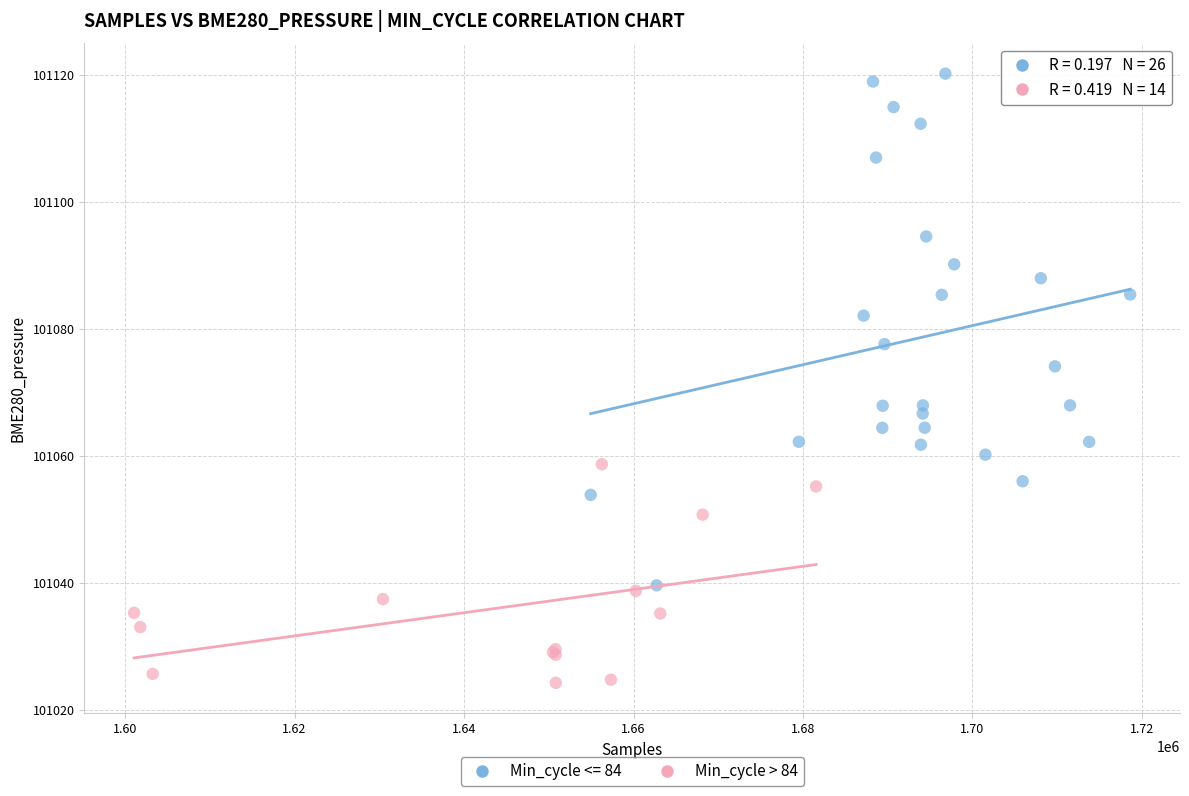

Which series reaches the minimum Y coordinate?

Min_cycle > 84